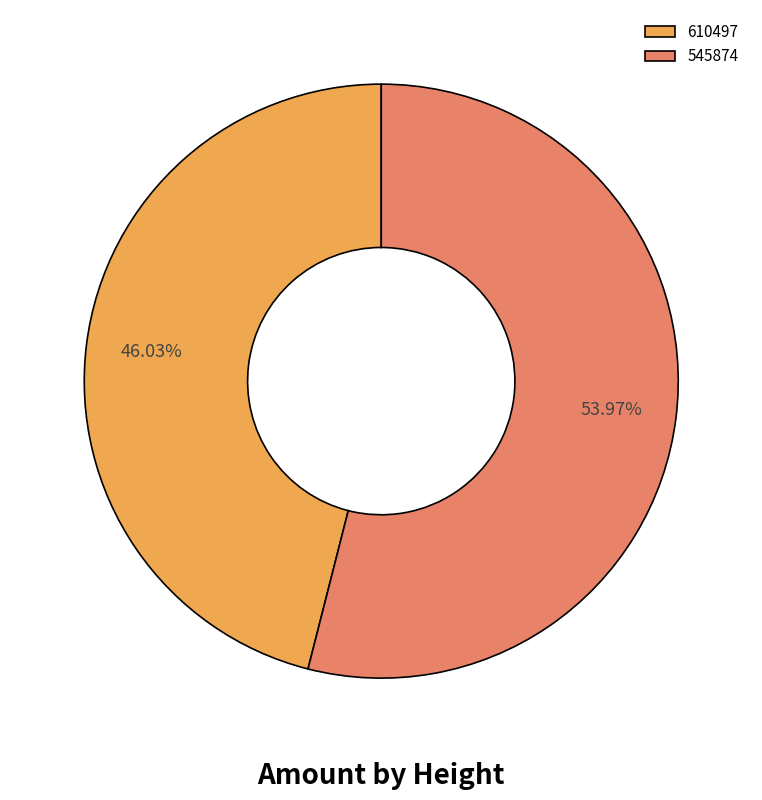

How many segments does this pie chart have?

2